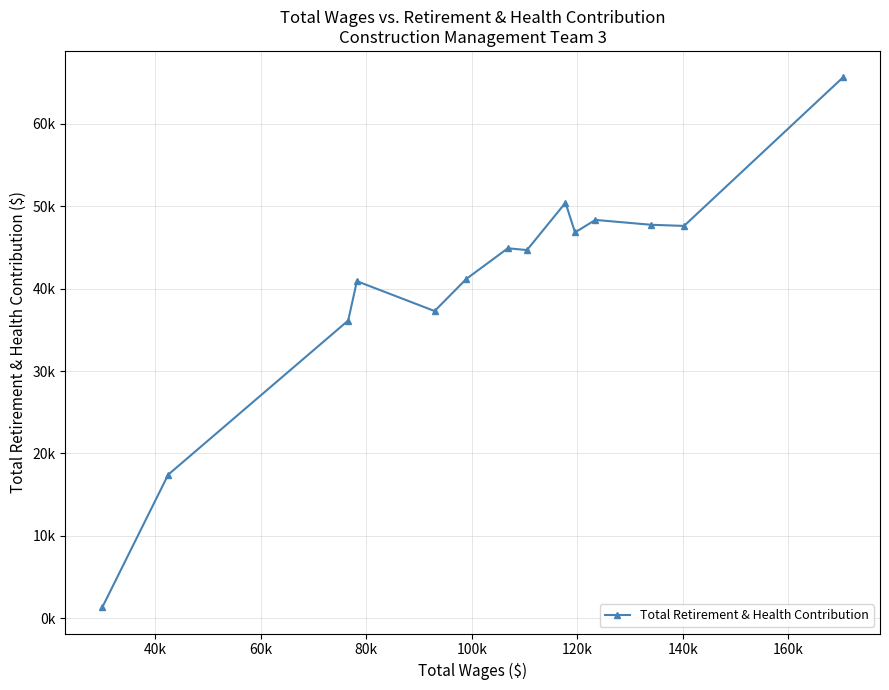

How many points are lower than both their immediate neighbors (excluding endpoints)?

4